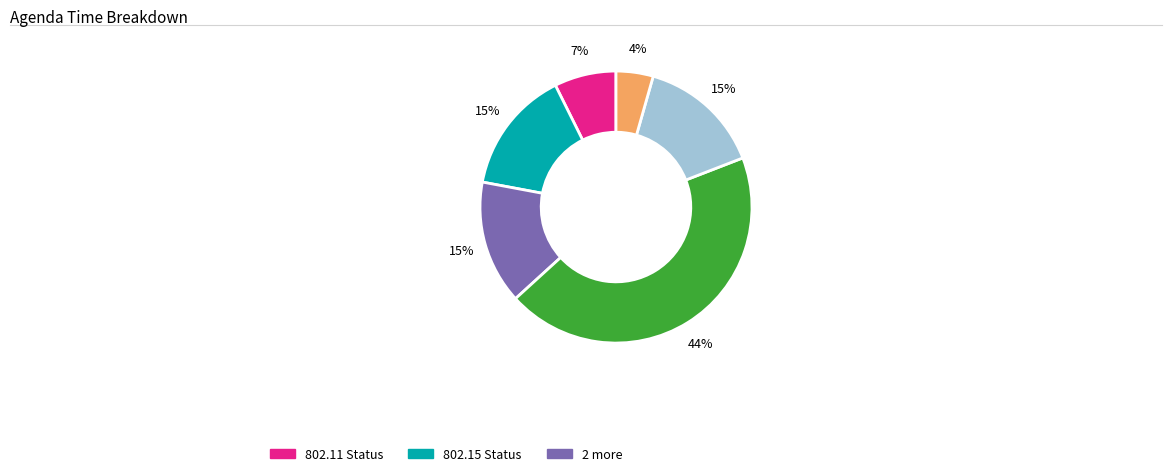

Is there a majority slice in this chart?

No